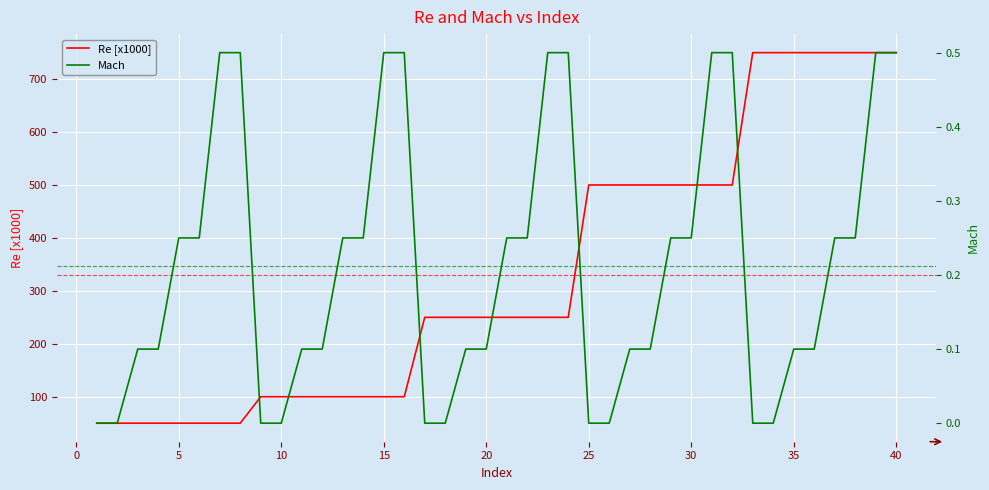

True or false: Mach and Re [x1000] intersect in this chart.

False